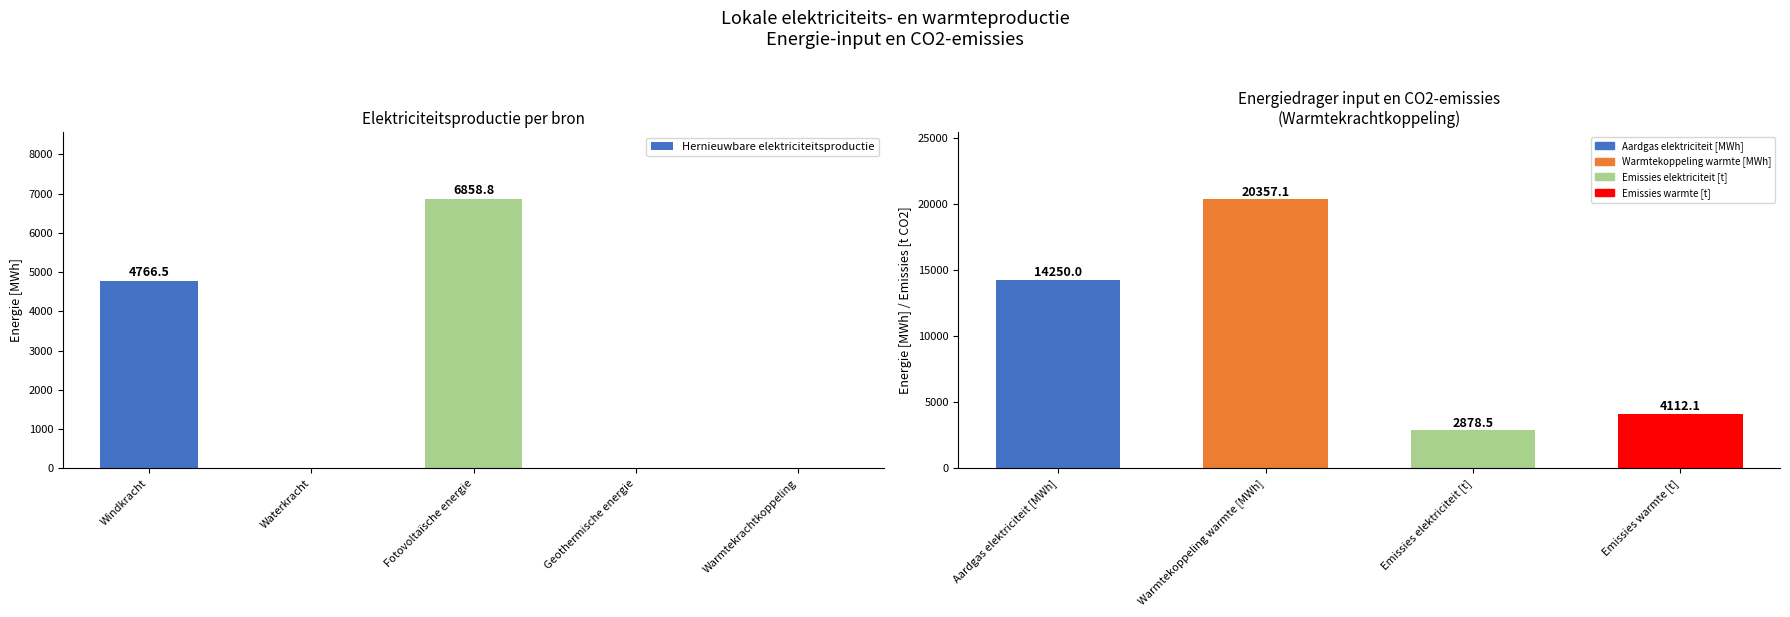

Which label corresponds to the smallest value in the chart?

Waterkracht